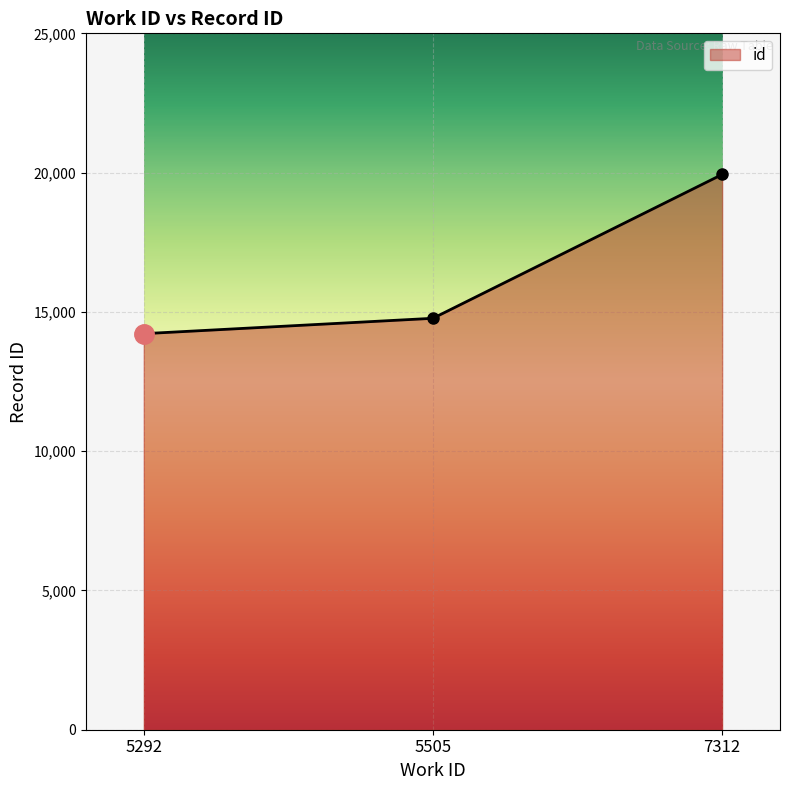

List the labels in order of value, largest first.

7312, 5505, 5292